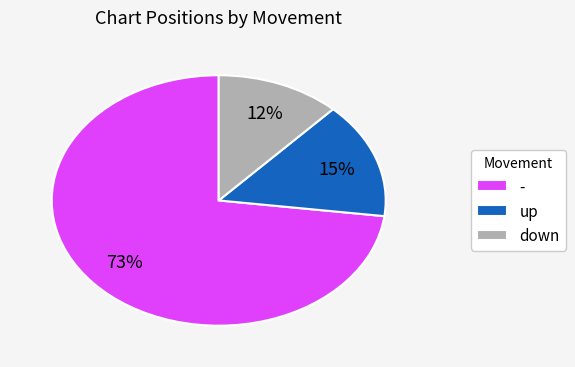

Is it true that down is 12% of the pie?

True